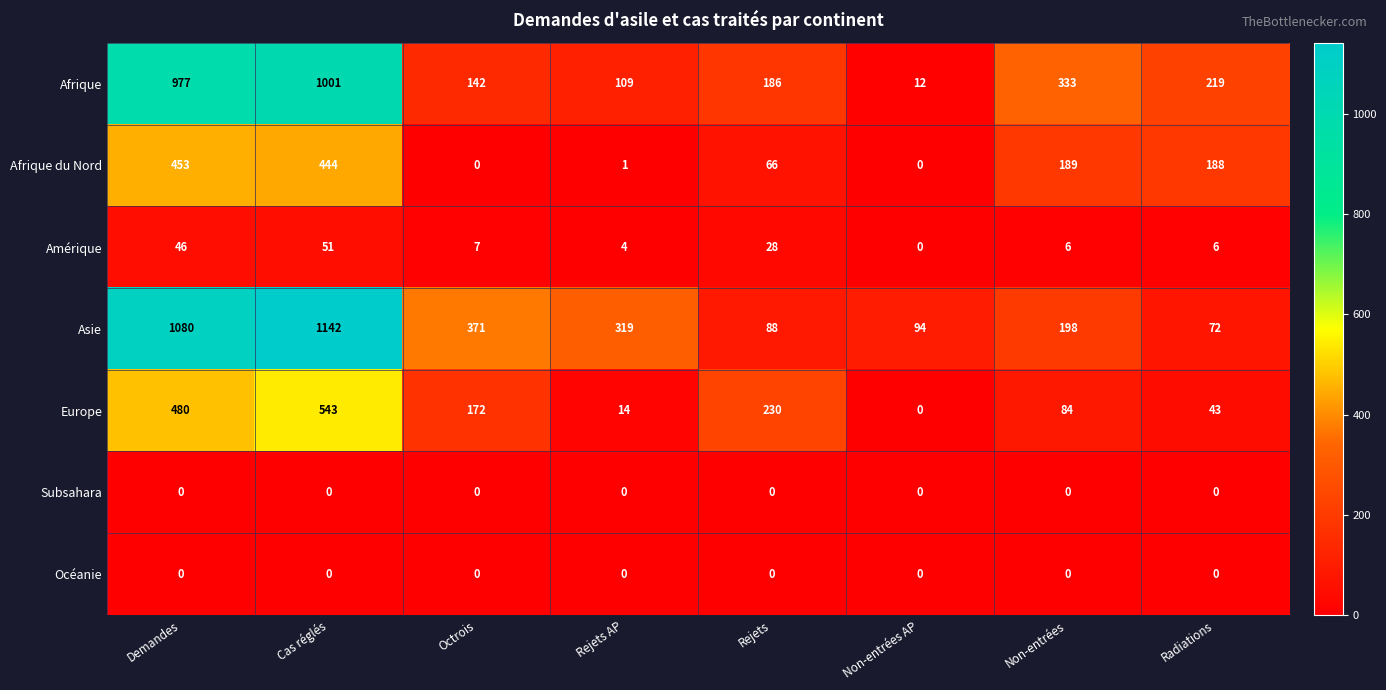

How many data points does each series have?

8